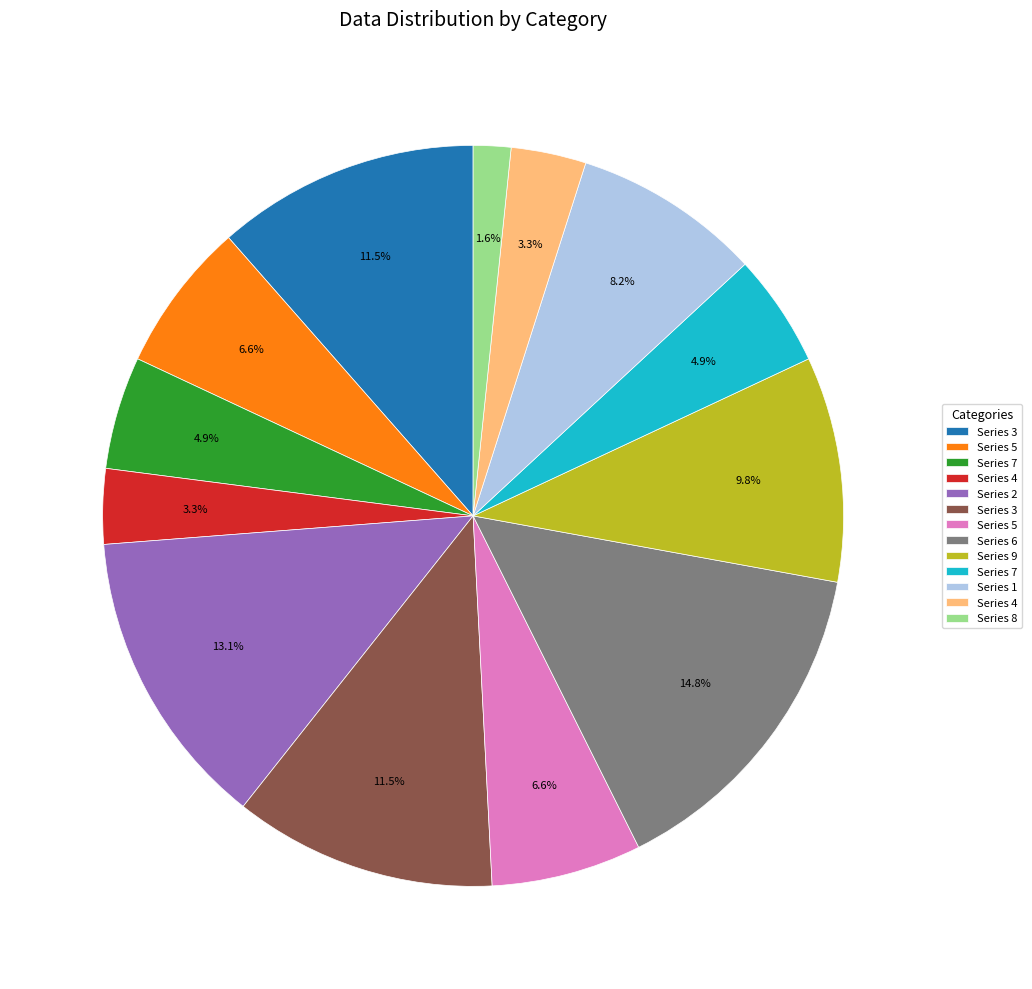

Is there any slice that represents more than half of the pie?

No